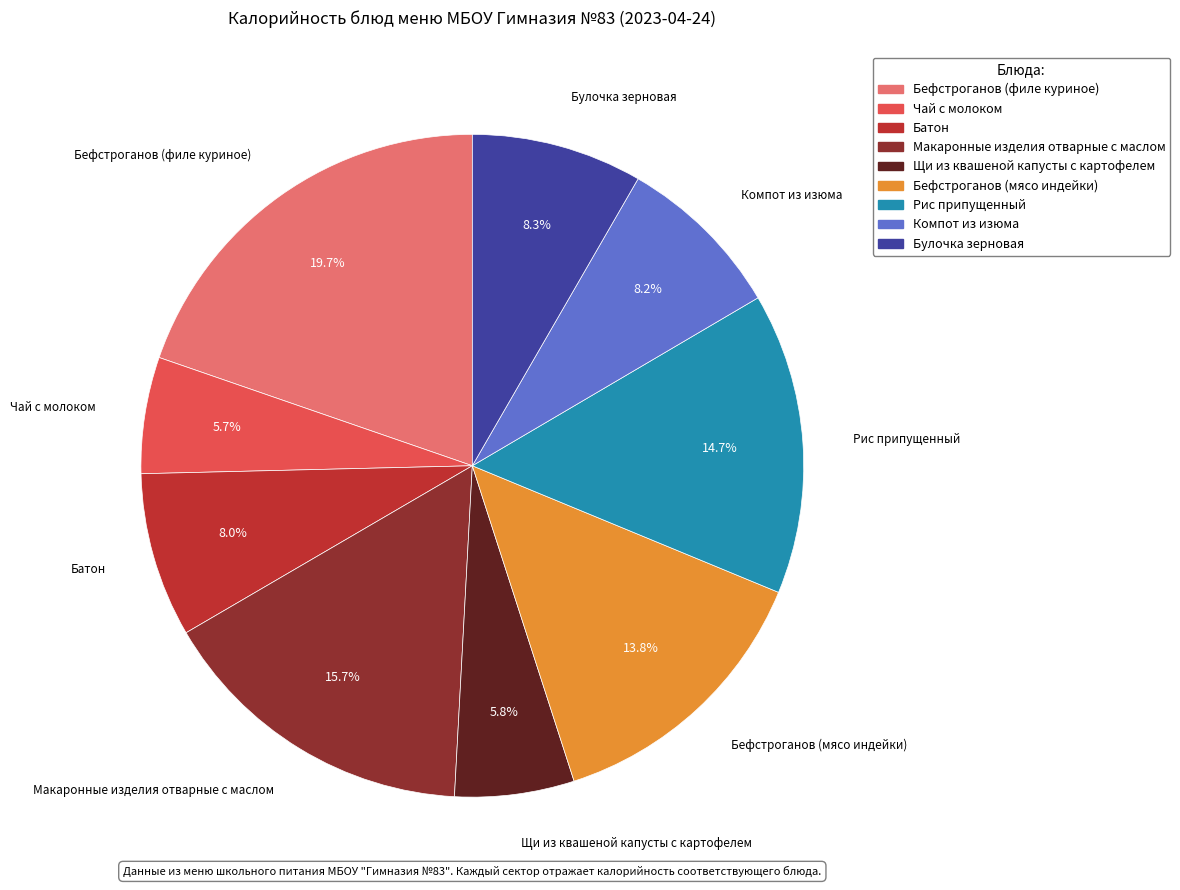

How many slices are in this pie chart?

9